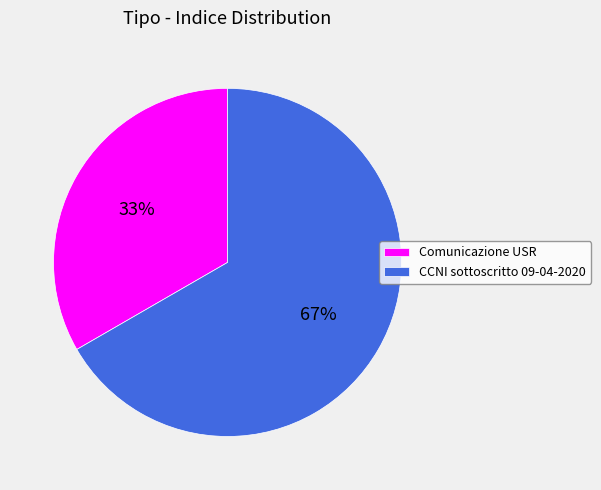

To the nearest percent, what is the combined percentage of CCNI sottoscritto 09-04-2020 and Comunicazione USR?

100%